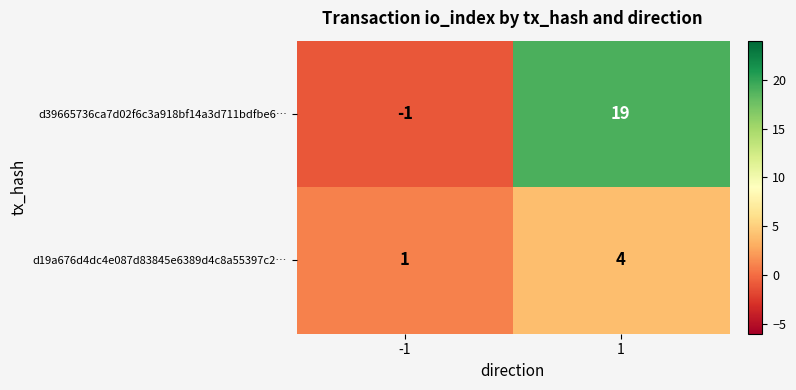

True or false: d19a676d4dc4e087d83845e6389d4c8a55397c2… has a value of 4 at 1.

True